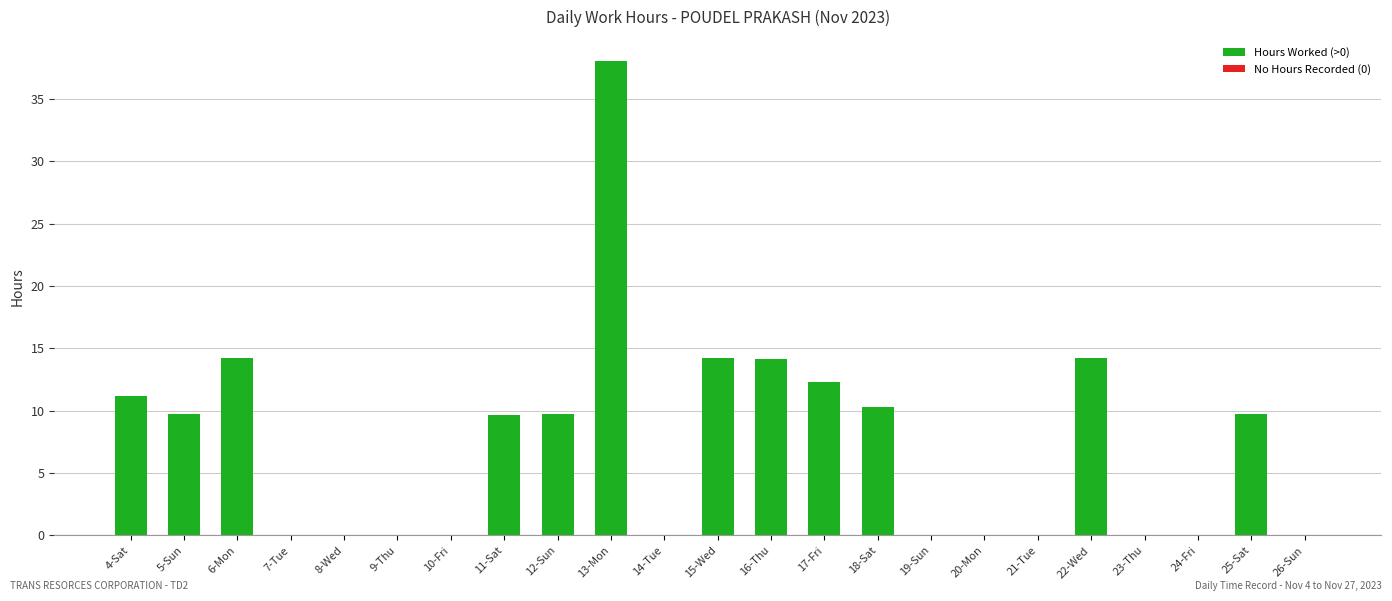

At which category does the chart reach its peak across all series?

13-Mon